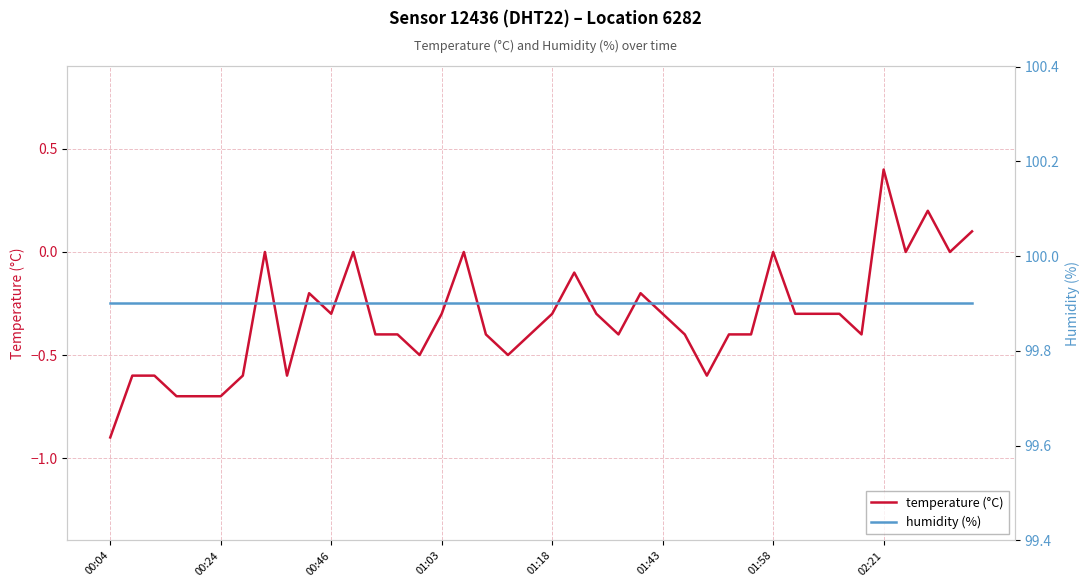

What is the total value across all series at 29?

99.5